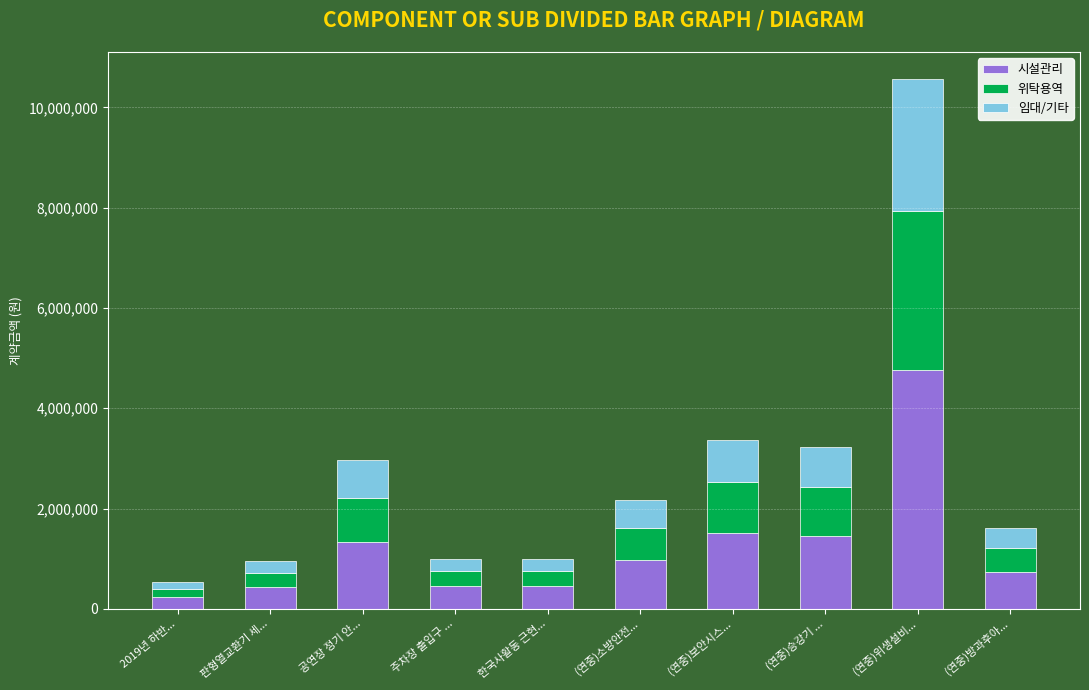

What is the difference between the maximum and minimum values in the 시설관리 series?

4521348